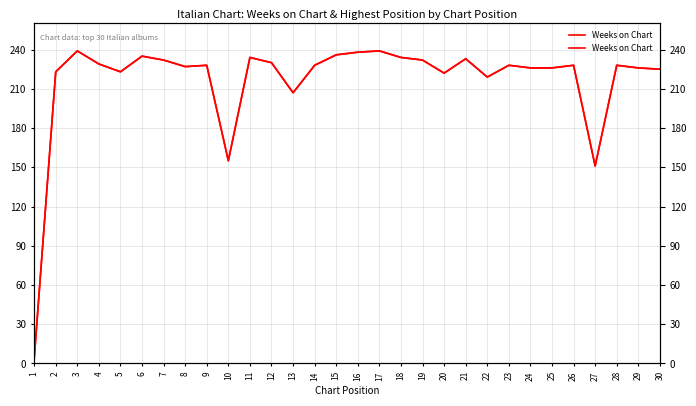

In Weeks on Chart, how many points are lower than both neighbors (excluding endpoints)?

7